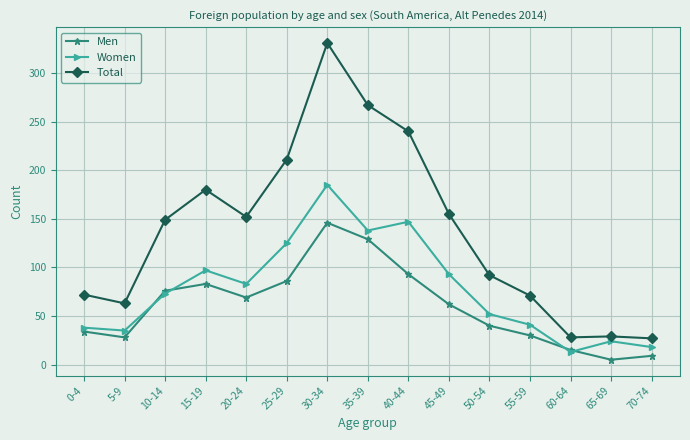

Which series changed the most between 5-9 and 25-29?

Total